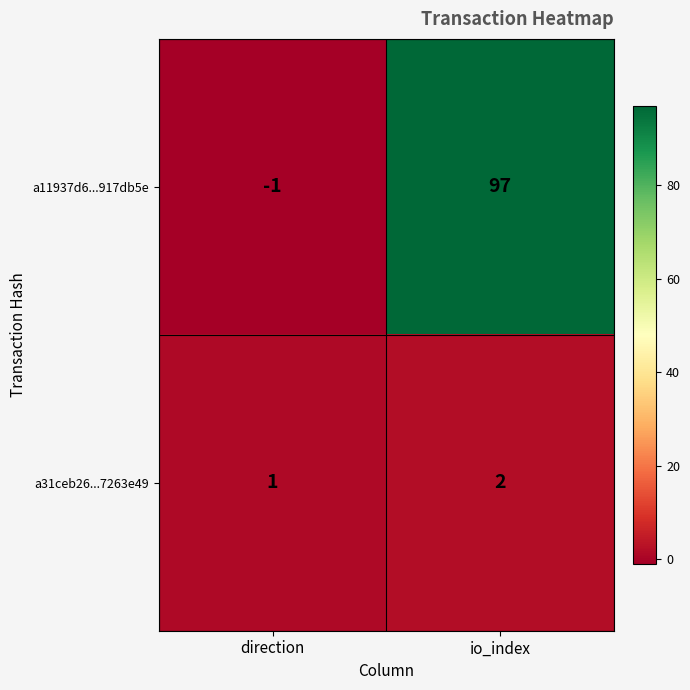

What is the sum of the a11937d6...917db5e values at io_index and direction?

96